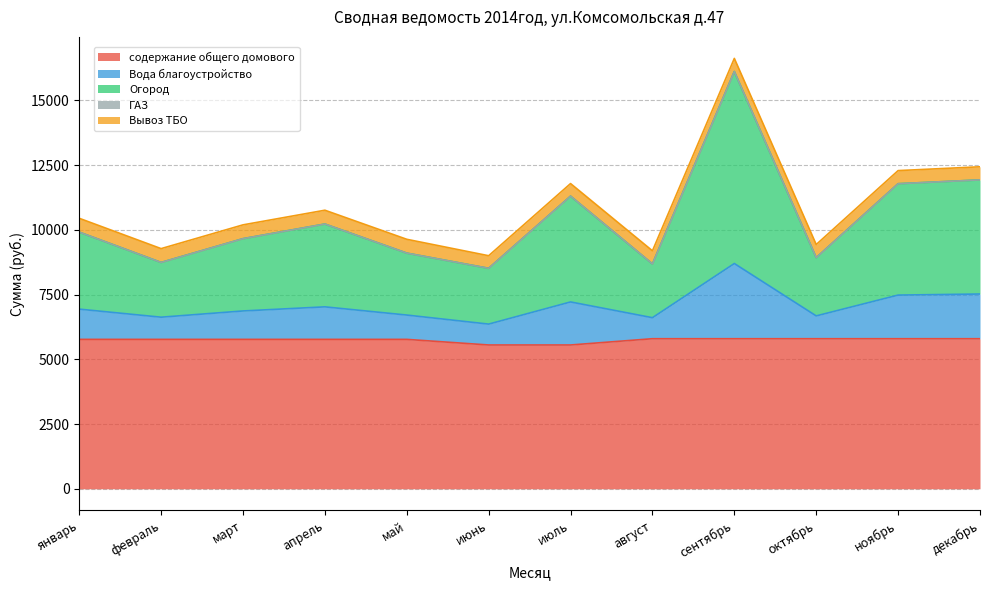

What is the total value across all series at апрель?

10754.5